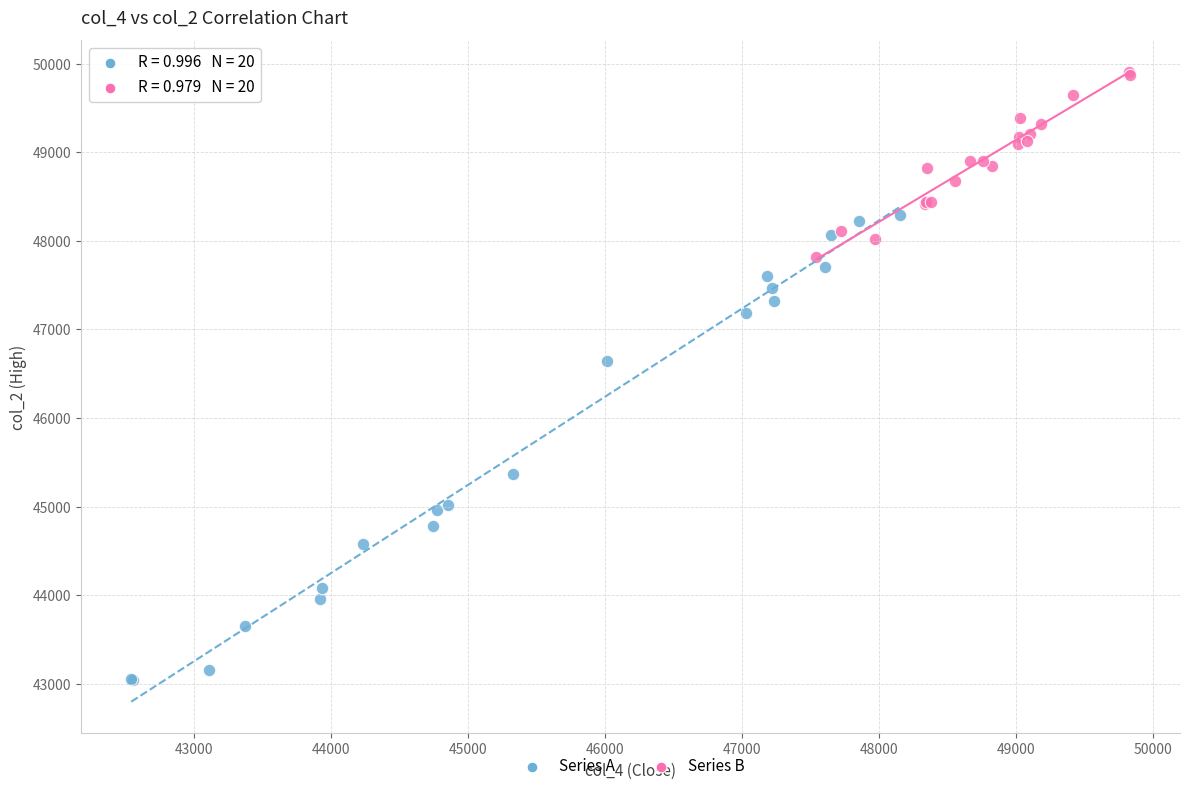

Which series contains the lowest Y value?

Series A